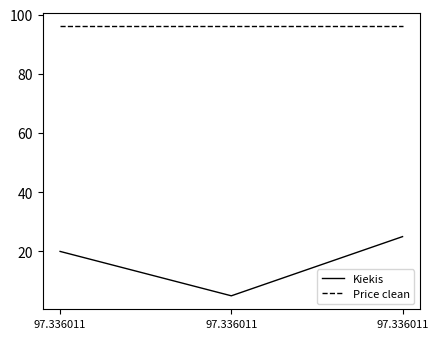

Rank the series by their average value, from lowest to highest.

Kiekis, Price clean